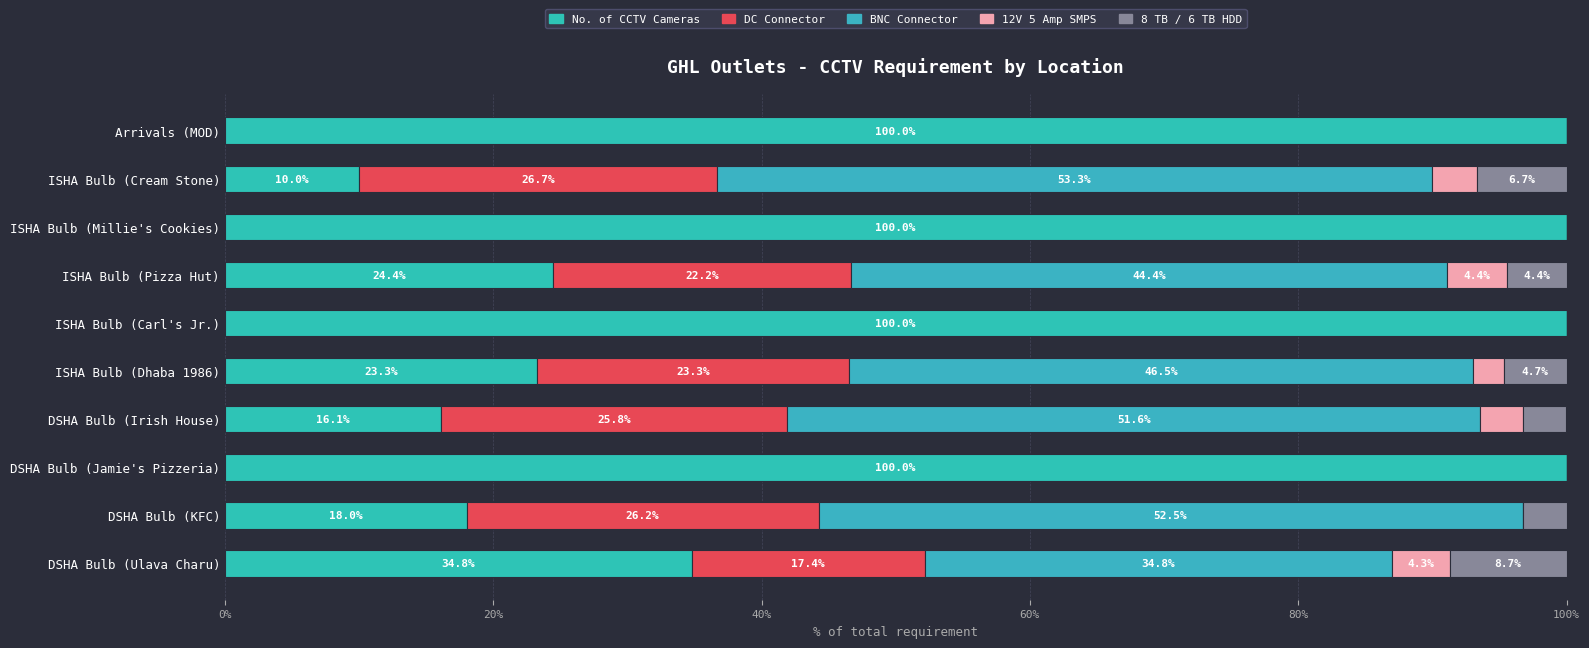

How many data points in No. of CCTV Cameras are above 34?

5